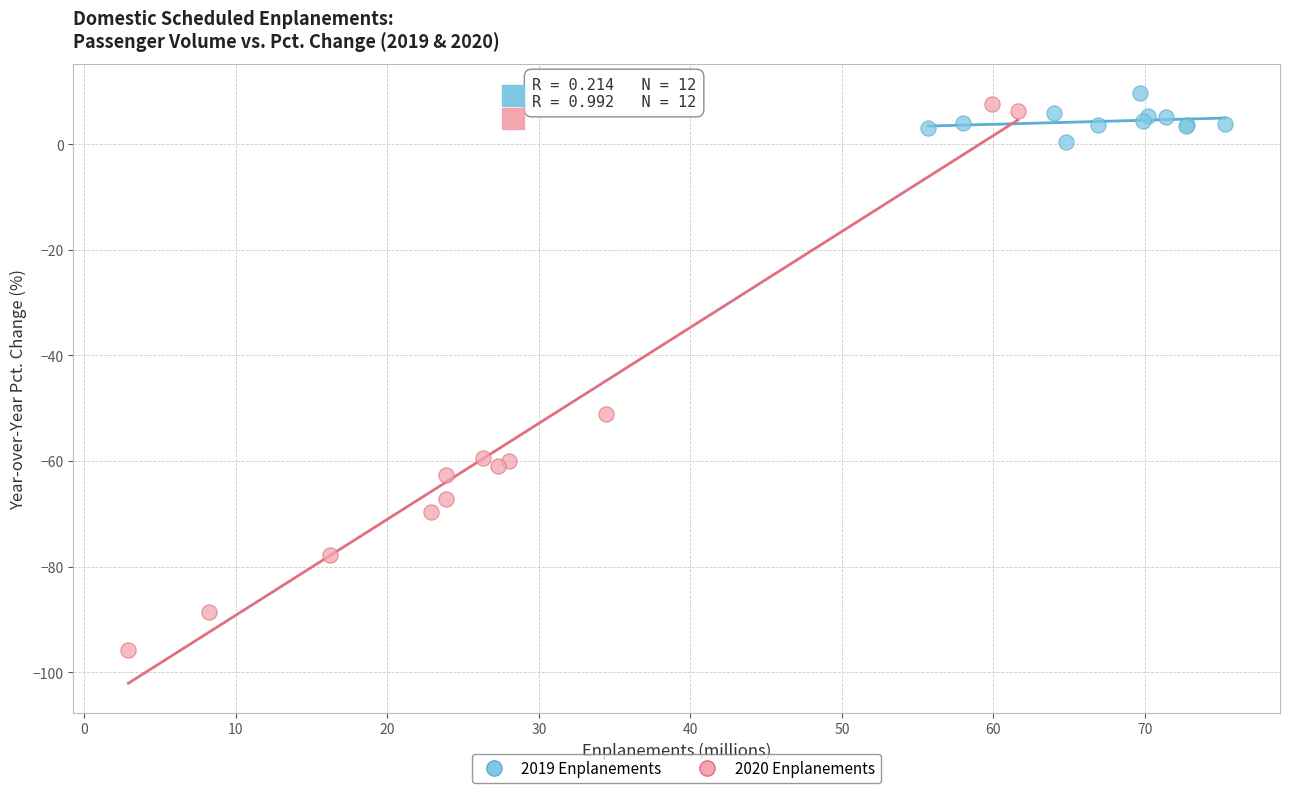

Which series reaches the minimum Y coordinate?

2020 Enplanements